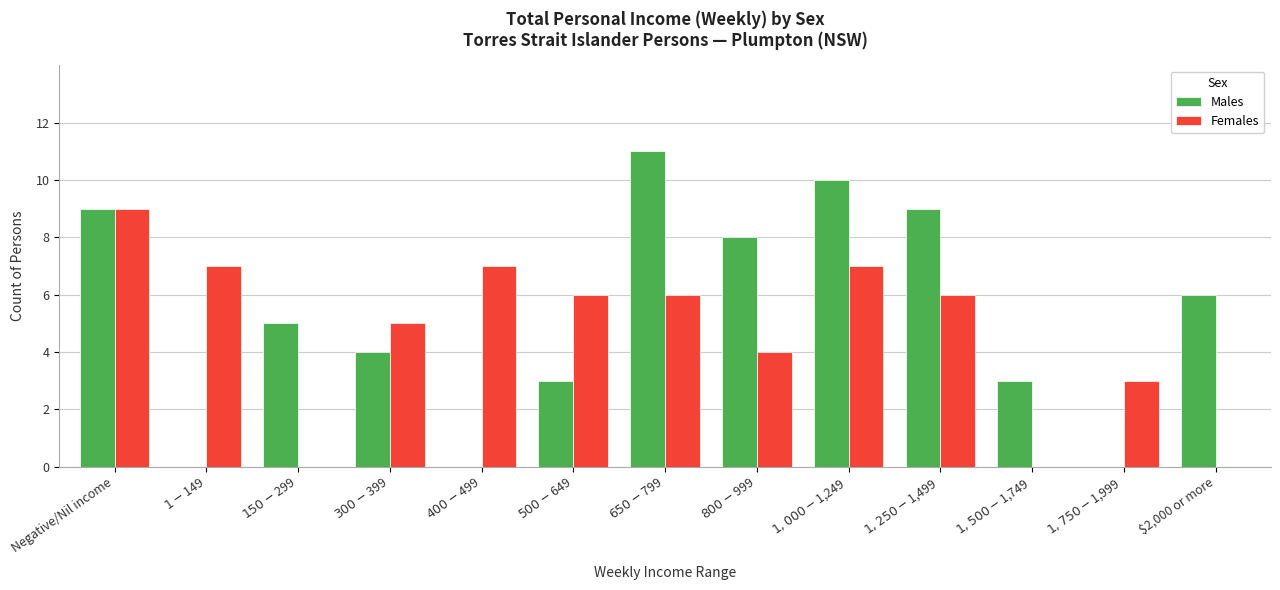

The value of Males at $2,000 or more is 6. True or false?

True